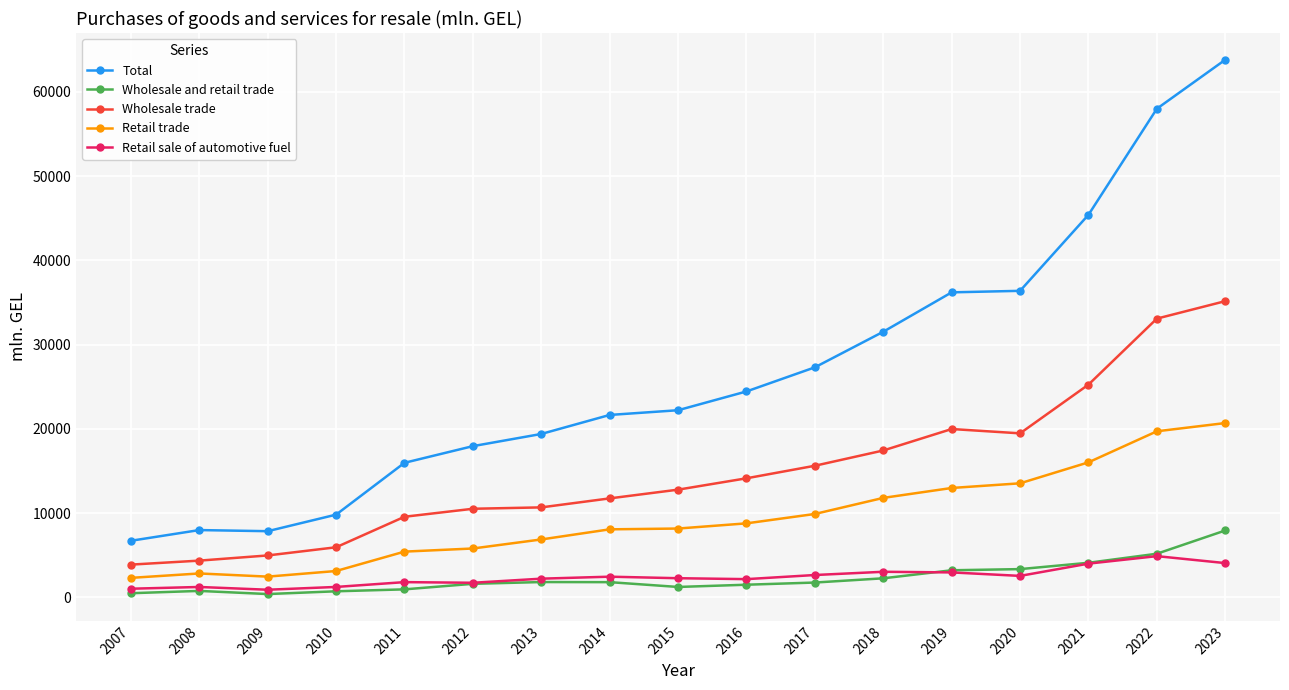

Between 2018 and 2023, which series saw the biggest shift?

Total